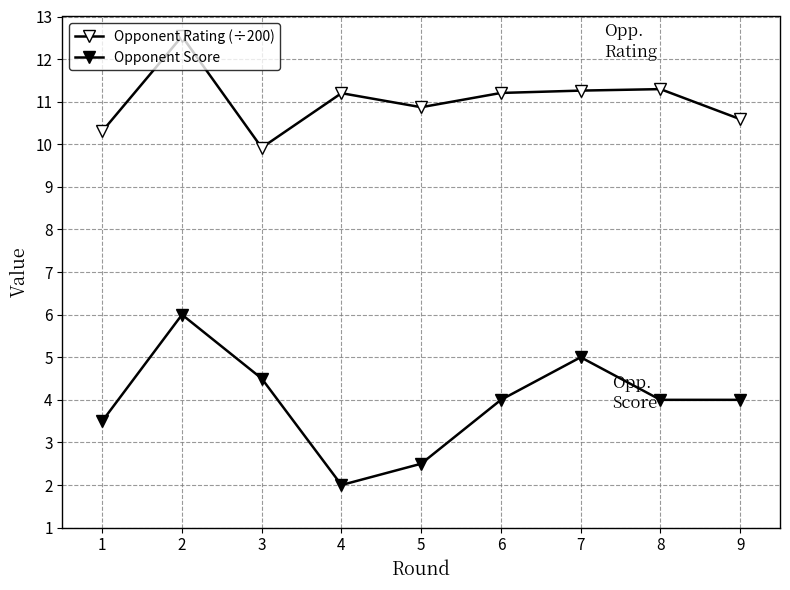

What is the value of the Opponent Rating (÷200) point at the 9th from the left?

10.6